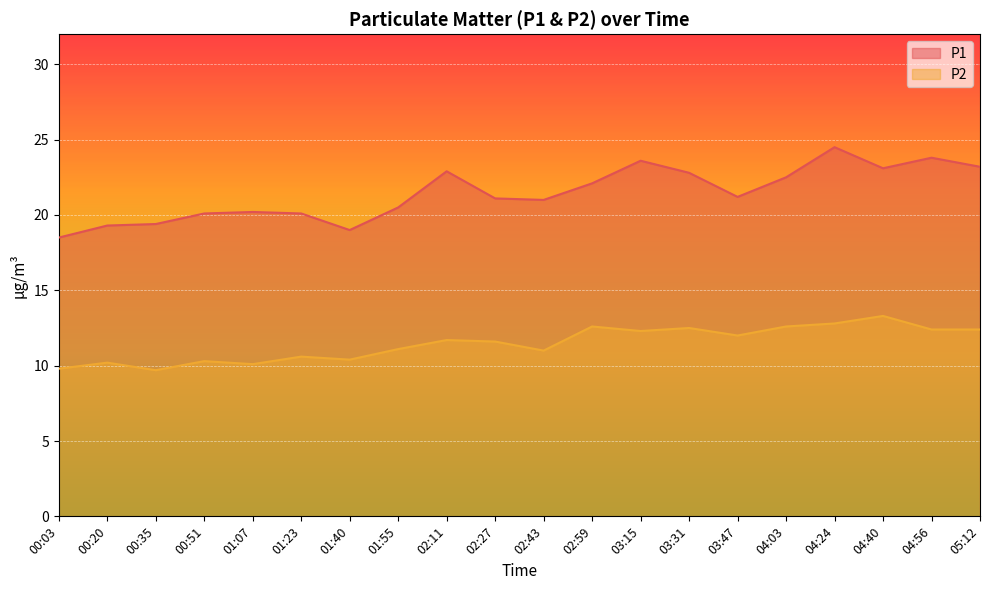

At which label does P1 first exceed 21?

02:11